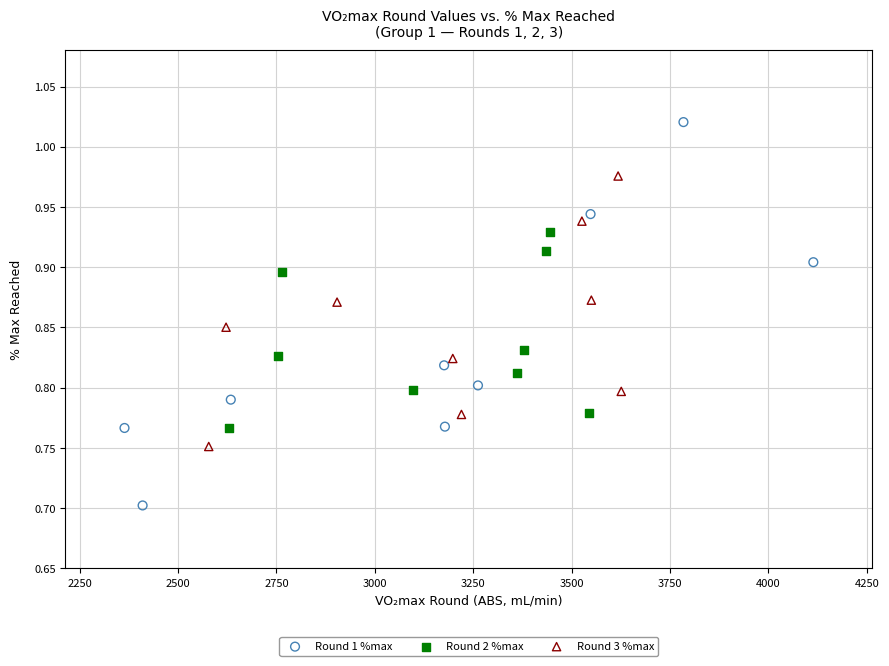

Which series reaches the maximum Y coordinate?

Round 1 %max